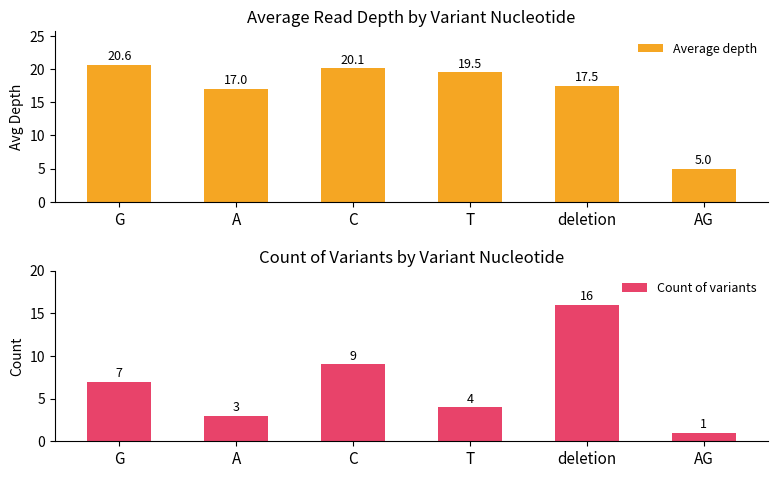

What is the sum of the Count of variants values at G and deletion?

23